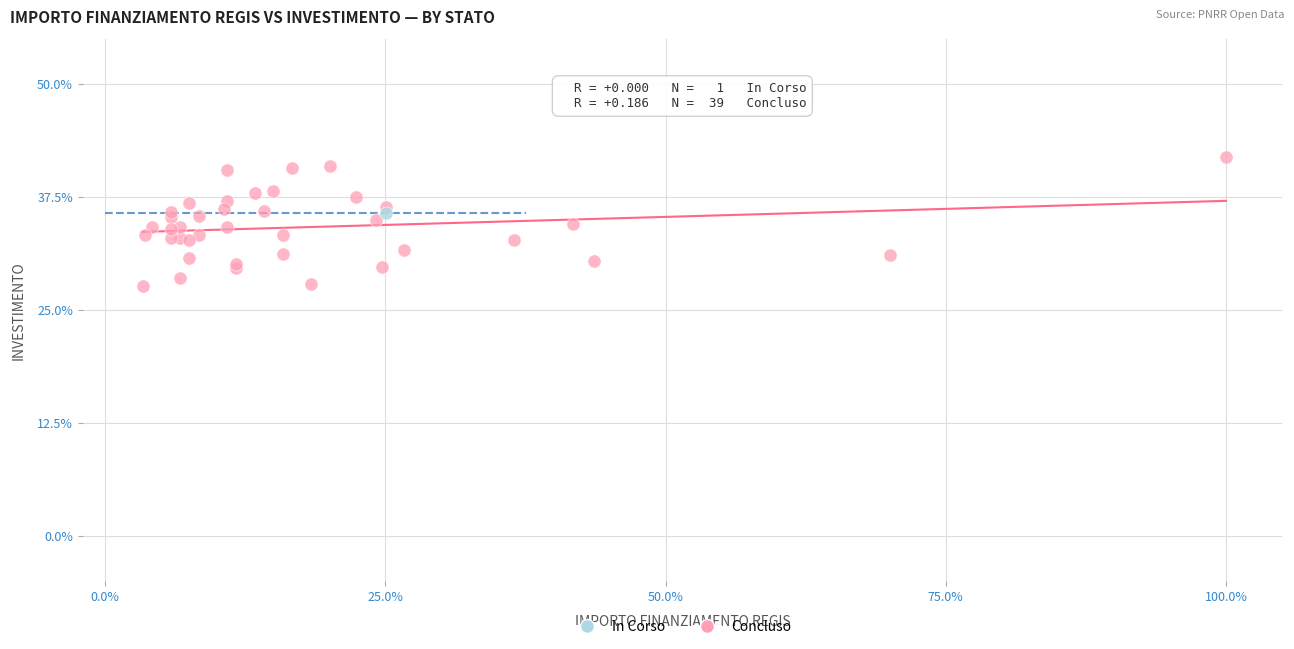

What are all the series names shown in the legend?

In Corso, Concluso